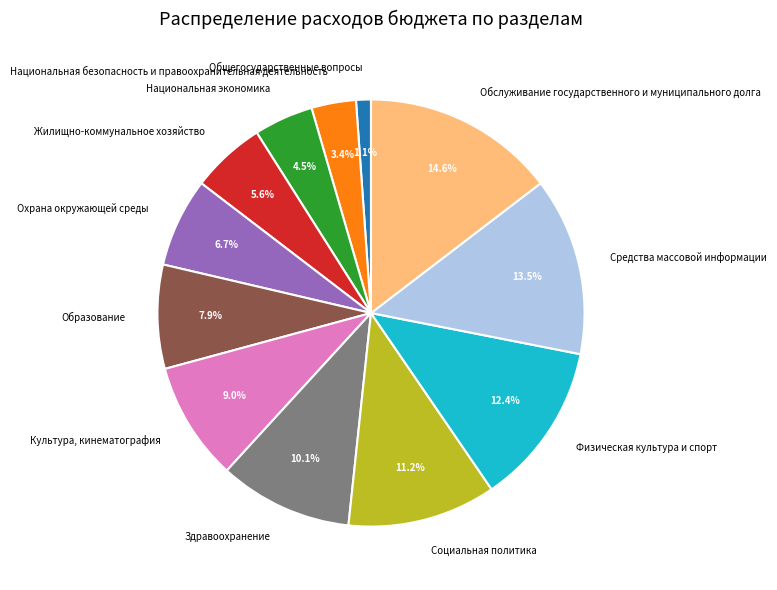

Which has a higher value, Национальная экономика or Общегосударственные вопросы?

Национальная экономика